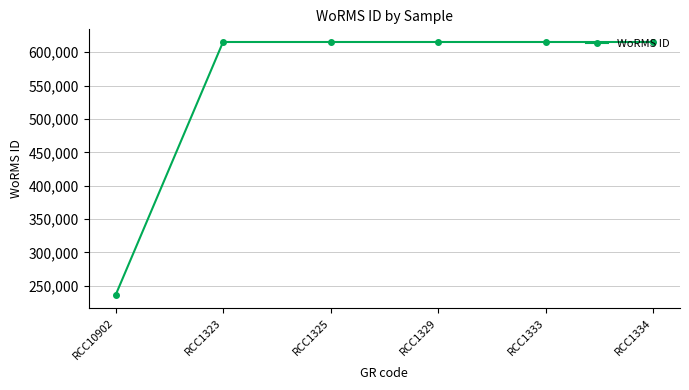

What is the value of the 1st point from the left?

235863